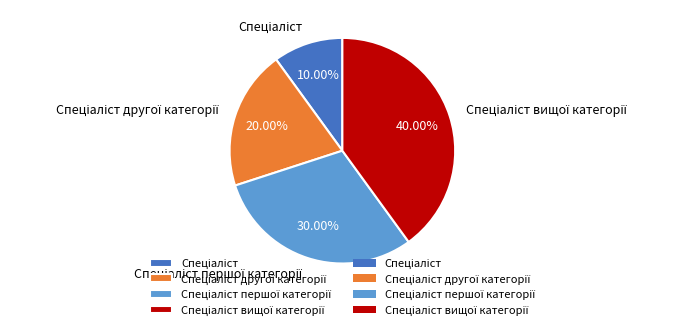

Does any single category account for the majority?

No